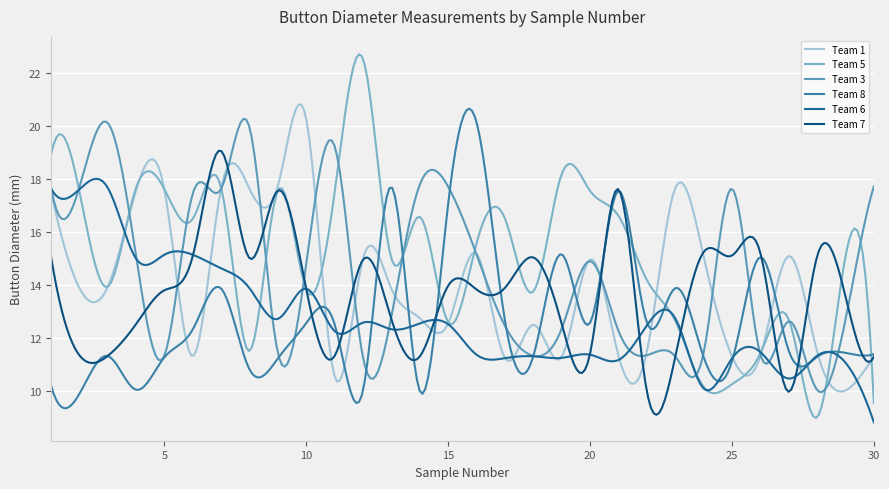

Does the chart have visible grid lines?

Yes